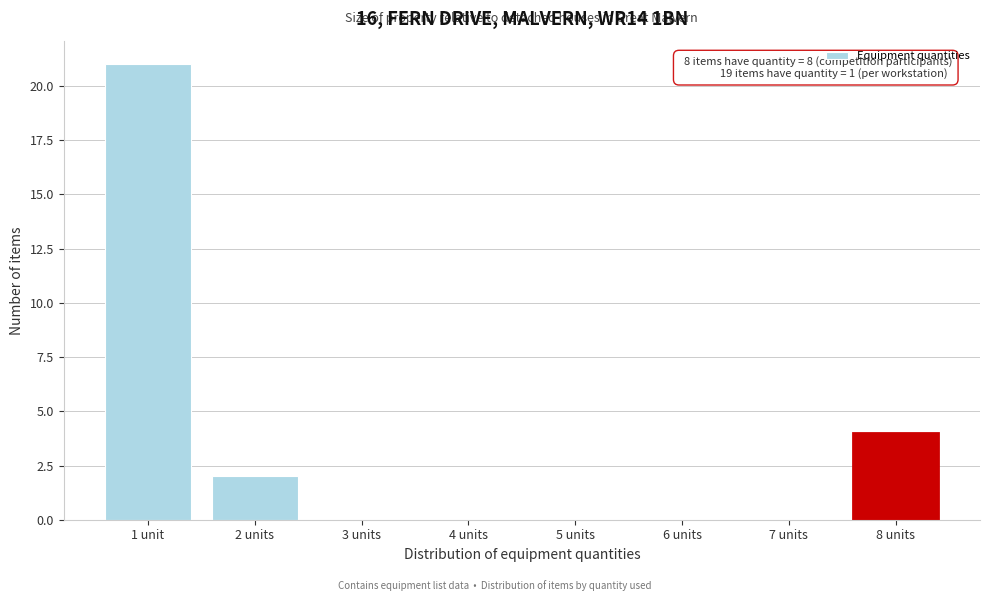

Reading right to left, transcribe all the data shown in this chart.

8 units=4	7 units=0	6 units=0	5 units=0	4 units=0	3 units=0	2 units=2	1 unit=21